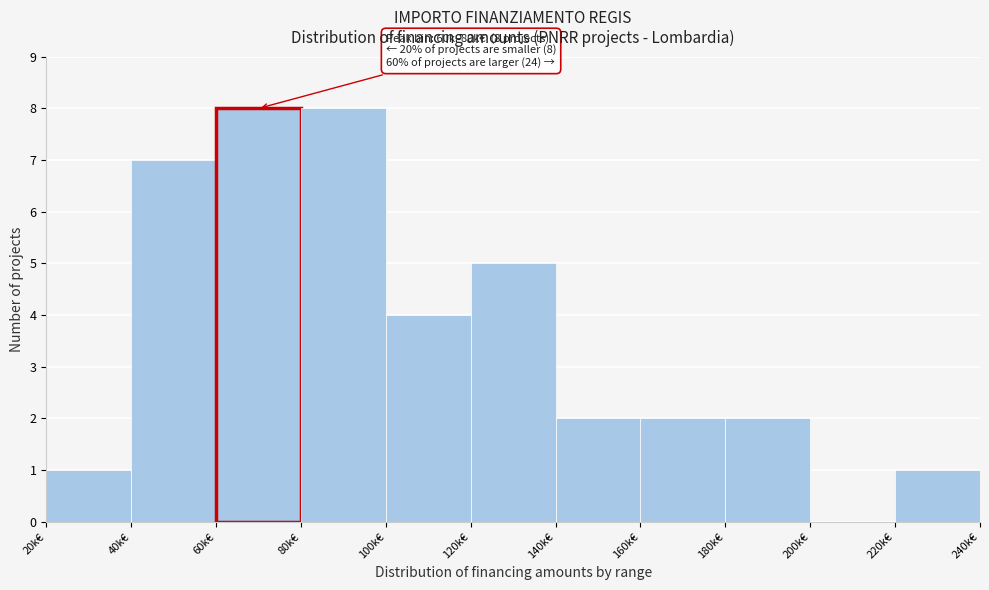

Reading left to right, transcribe all the data shown in this chart.

20k€=1	40k€=7	60k€=8	80k€=8	100k€=4	120k€=5	140k€=2	160k€=2	180k€=2	200k€=0	220k€=1